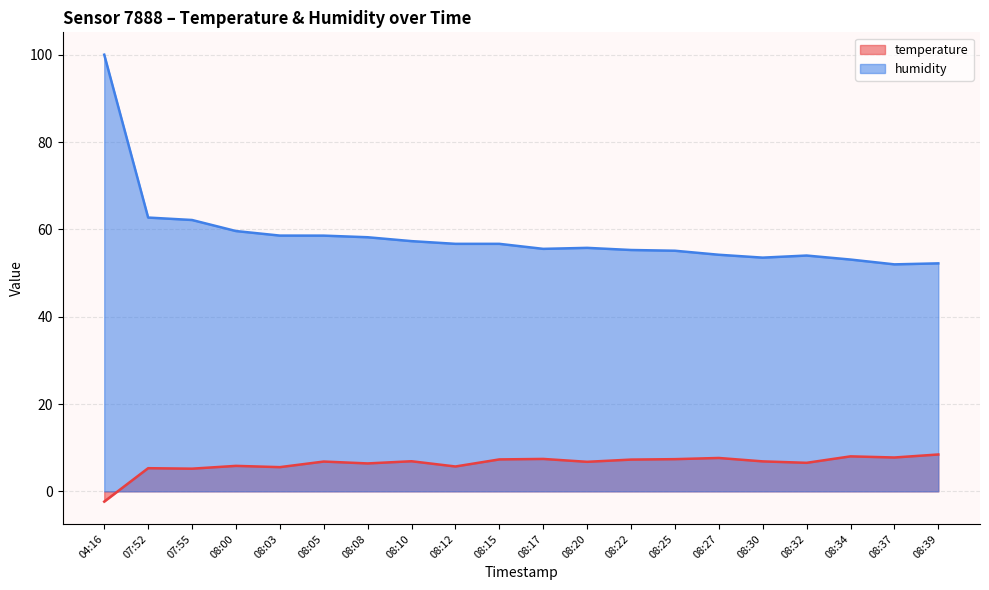

Reading left to right, extract all data points from this chart.

temperature: 04:16=-2.4	07:52=5.3	07:55=5.2	08:00=5.8	08:03=5.5	08:05=6.8	08:08=6.4	08:10=6.9	08:12=5.7	08:15=7.3	08:17=7.4	08:20=6.8	08:22=7.3	08:25=7.4	08:27=7.6	08:30=6.9	08:32=6.5	08:34=8.0	08:37=7.8	08:39=8.4
humidity: 04:16=100.0	07:52=62.7	07:55=62.1	08:00=59.6	08:03=58.6	08:05=58.6	08:08=58.2	08:10=57.3	08:12=56.7	08:15=56.7	08:17=55.5	08:20=55.8	08:22=55.3	08:25=55.1	08:27=54.2	08:30=53.5	08:32=54.0	08:34=53.1	08:37=52.0	08:39=52.2